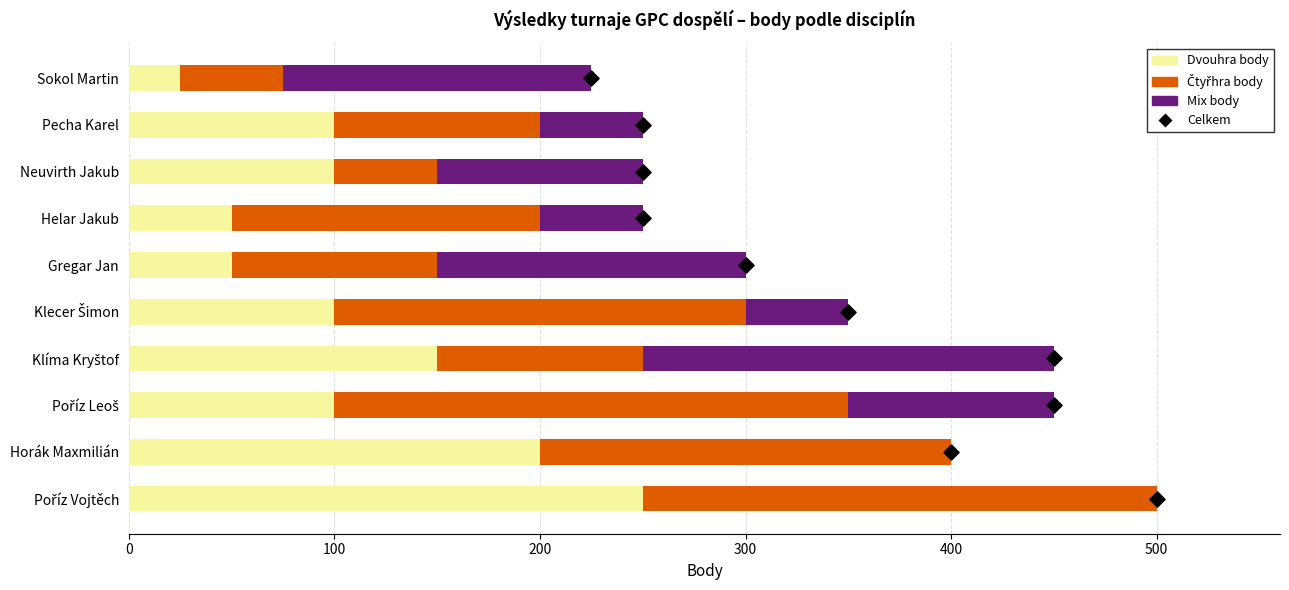

What are all the series names shown in the legend?

Dvouhra body, Čtyřhra body, Mix body, Celkem